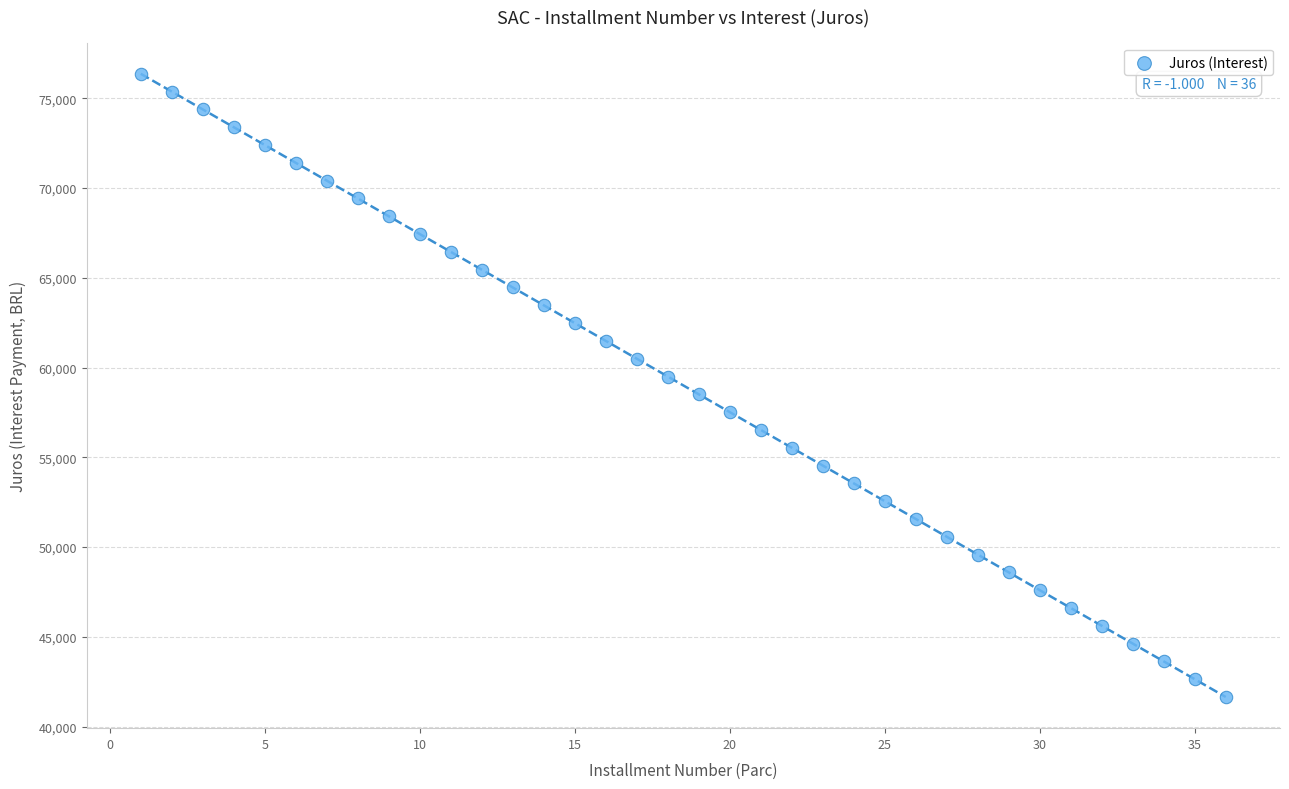

What is the range of Y values (max minus min)?

34708.0